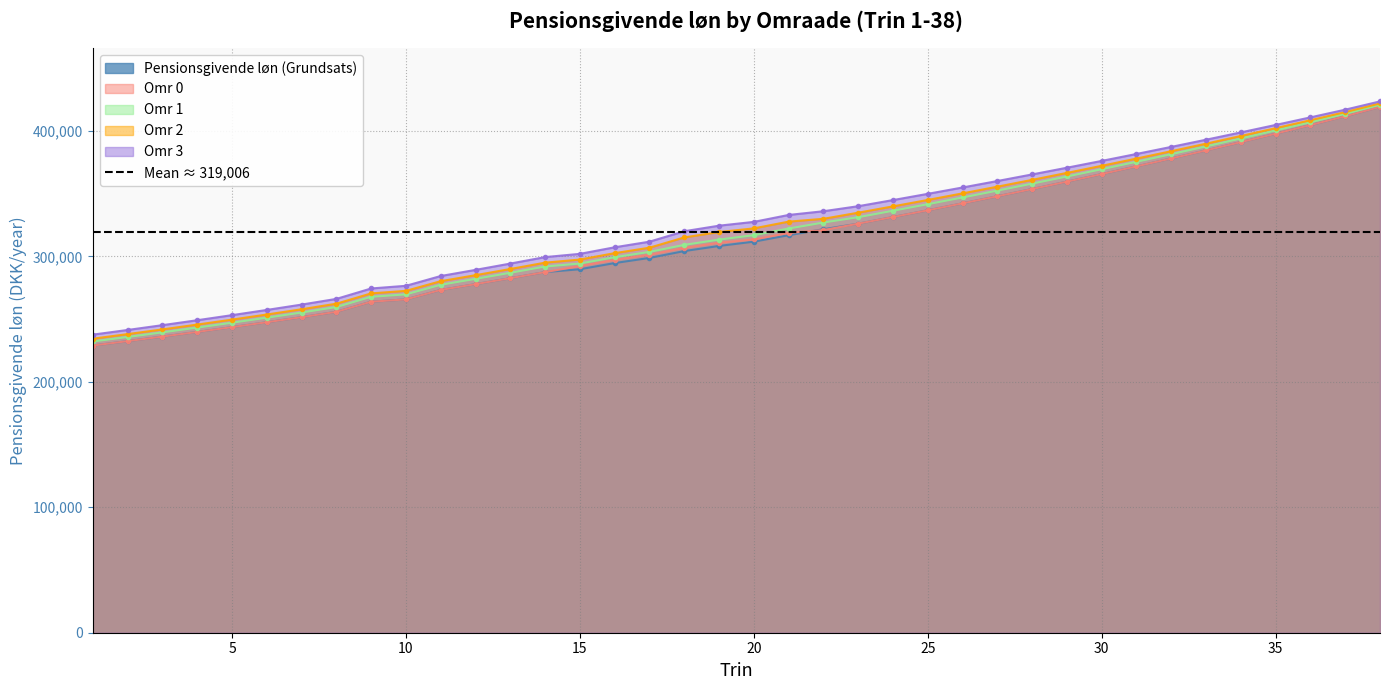

What is the highest value of the Omr 1 series?

420740